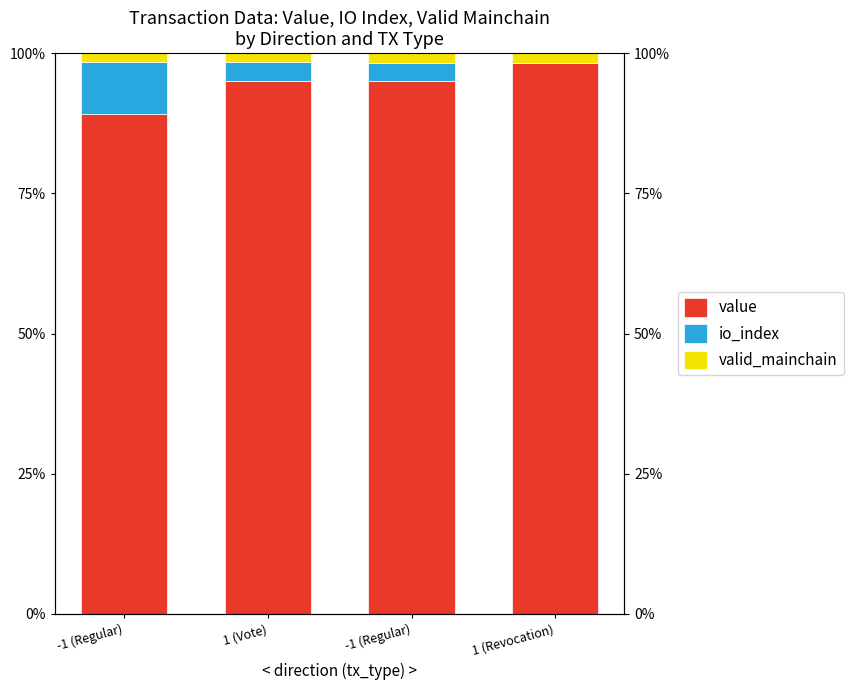

What is the maximum value shown in the chart?

1.0